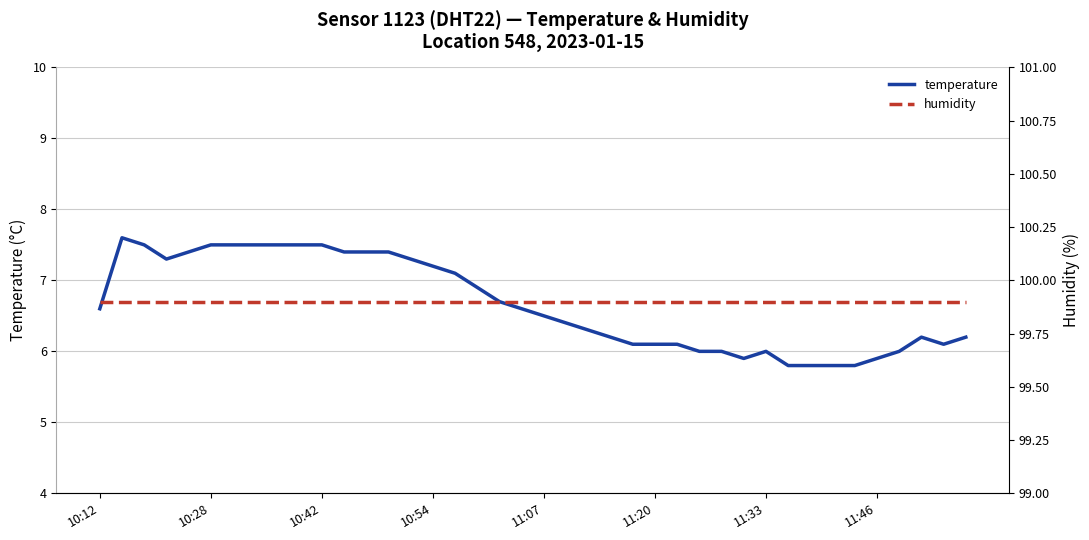

What is the average value of the humidity series?

99.9